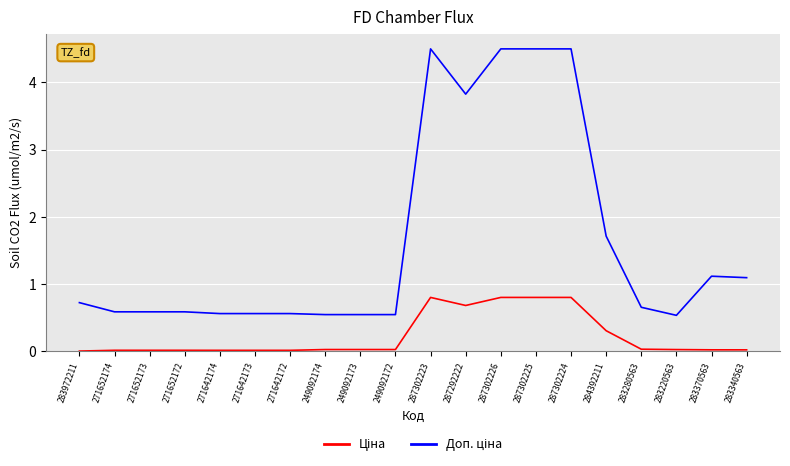

What position from the right is 287302225?

7